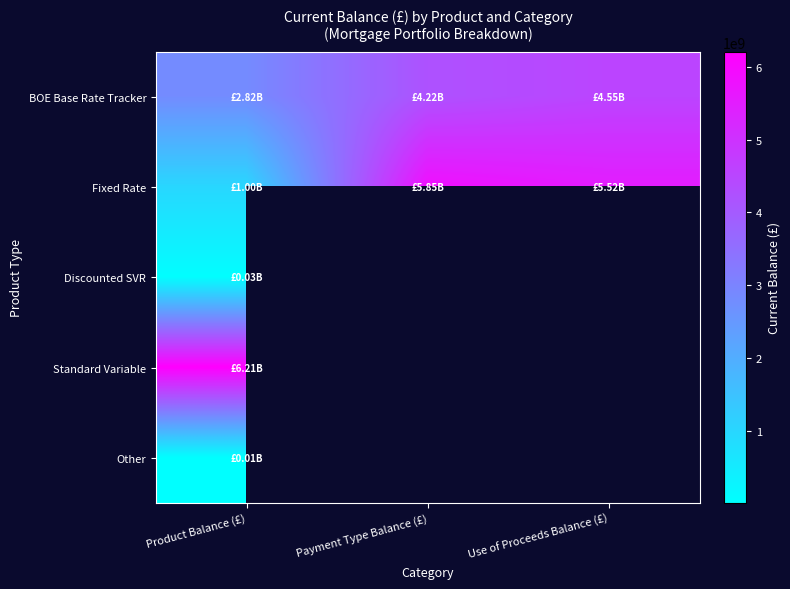

Count the number of categories in the chart.

3